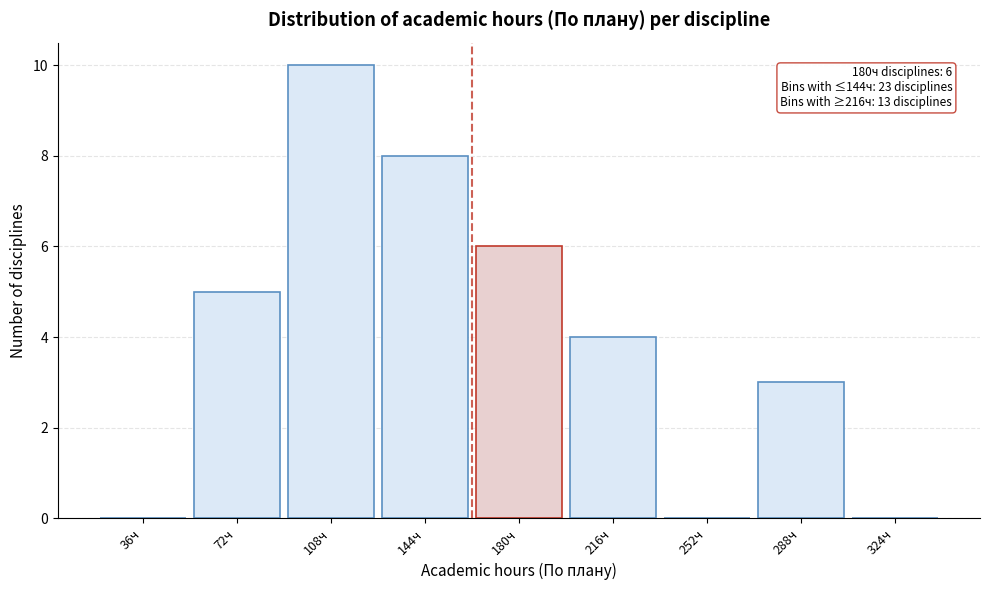

Reading right to left, what are all the values shown in this chart?

324ч=0	288ч=3	252ч=0	216ч=4	180ч=6	144ч=8	108ч=10	72ч=5	36ч=0